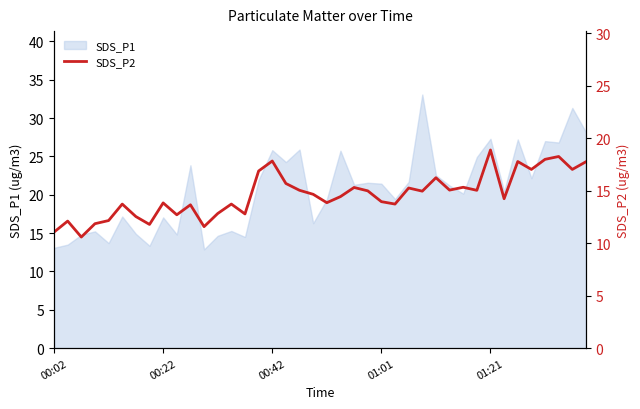

What is the maximum value for SDS_P1?

33.1